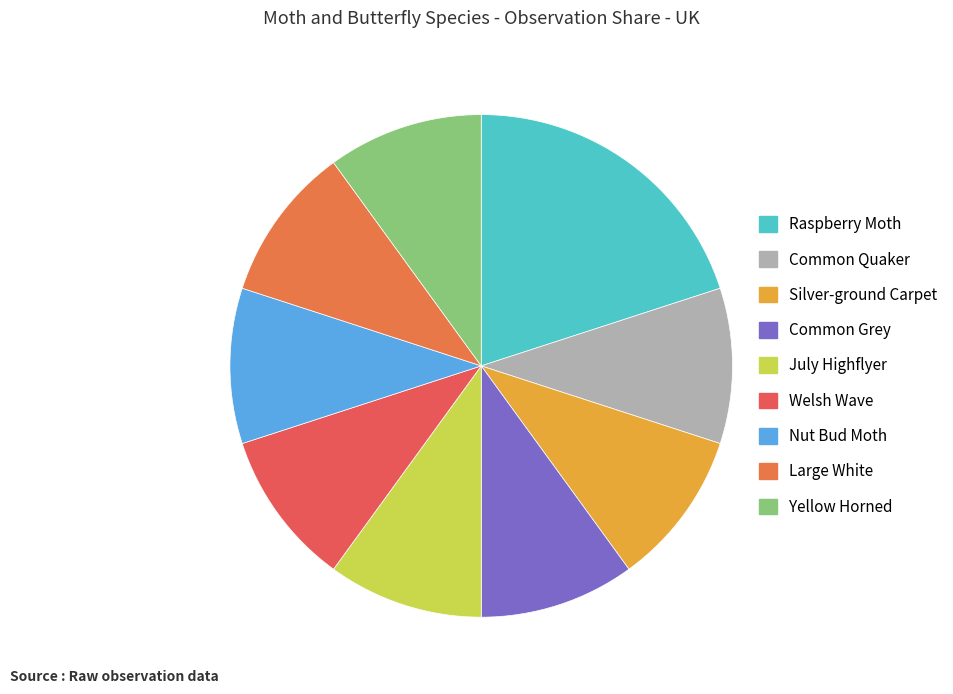

What percentage is the Large White slice, to the nearest percent?

10%